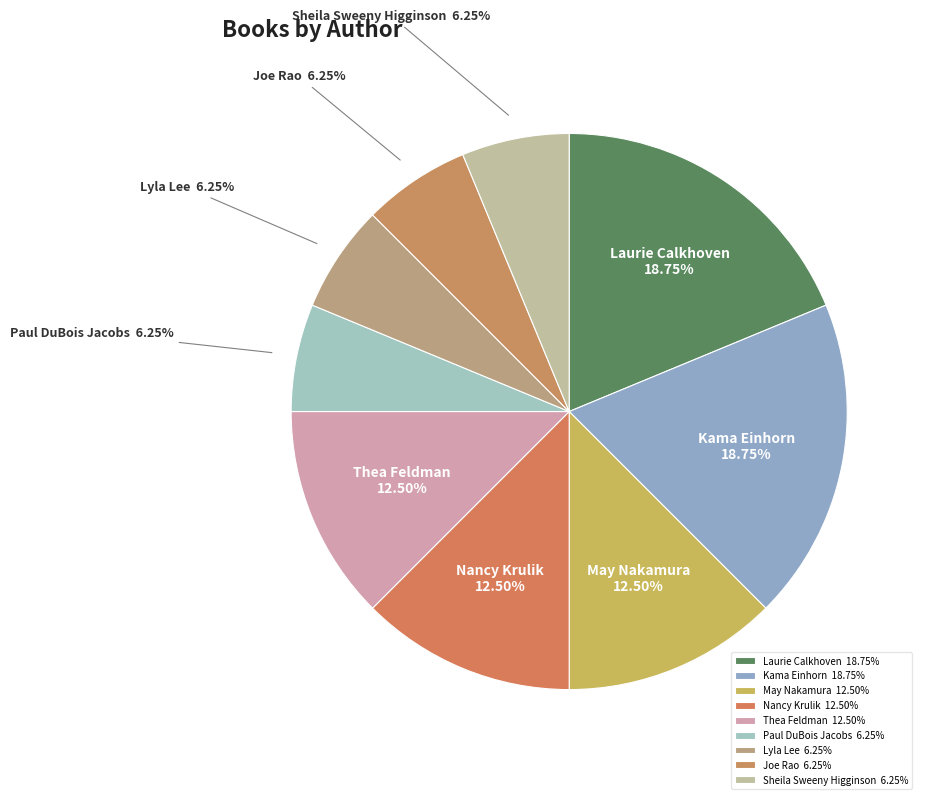

Combined, do Sheila Sweeny Higginson and Thea Feldman account for over 50%?

No